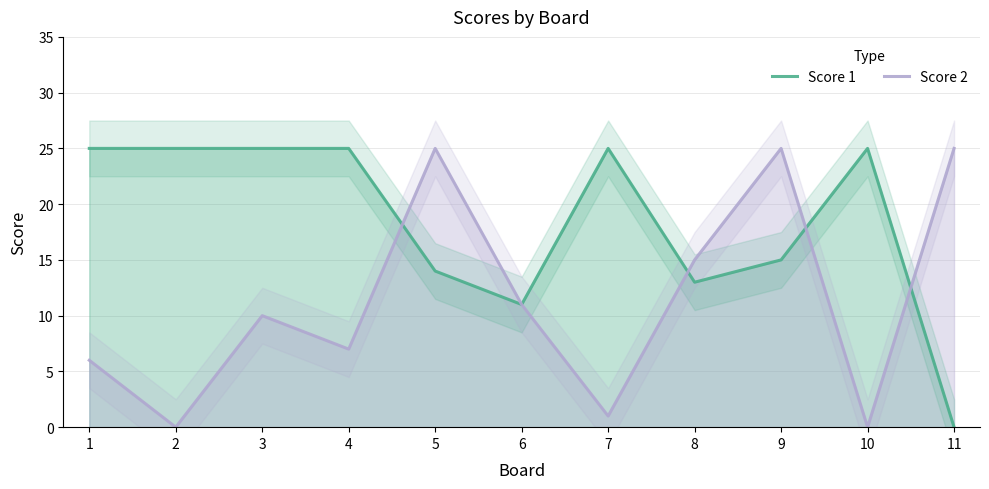

What is the sum of all Score 2 values?

125